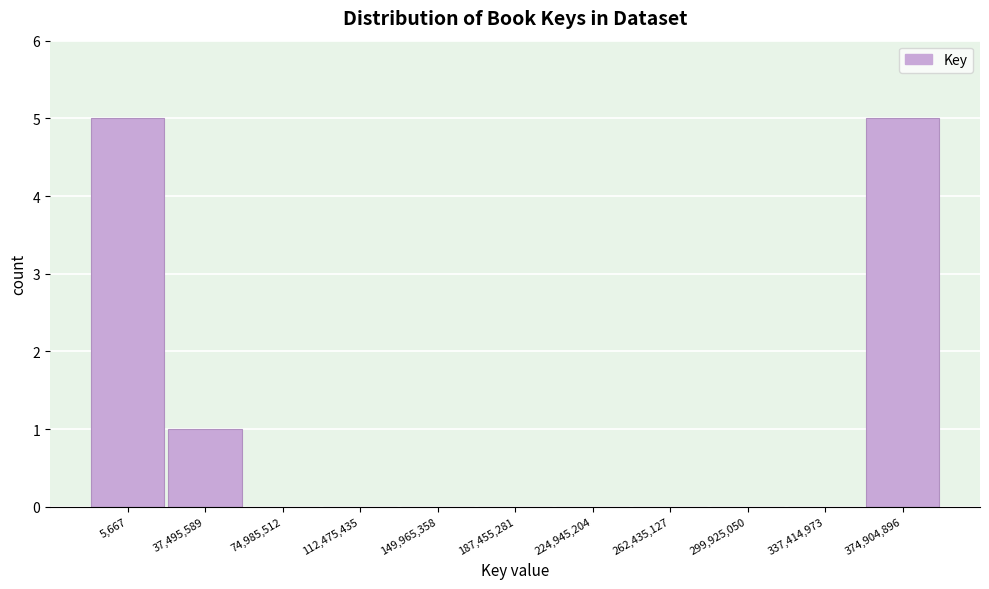

Reading right to left, transcribe all the data shown in this chart.

374,904,896=5	337,414,973=0	299,925,050=0	262,435,127=0	224,945,204=0	187,455,281=0	149,965,358=0	112,475,435=0	74,985,512=0	37,495,589=1	5,667=5